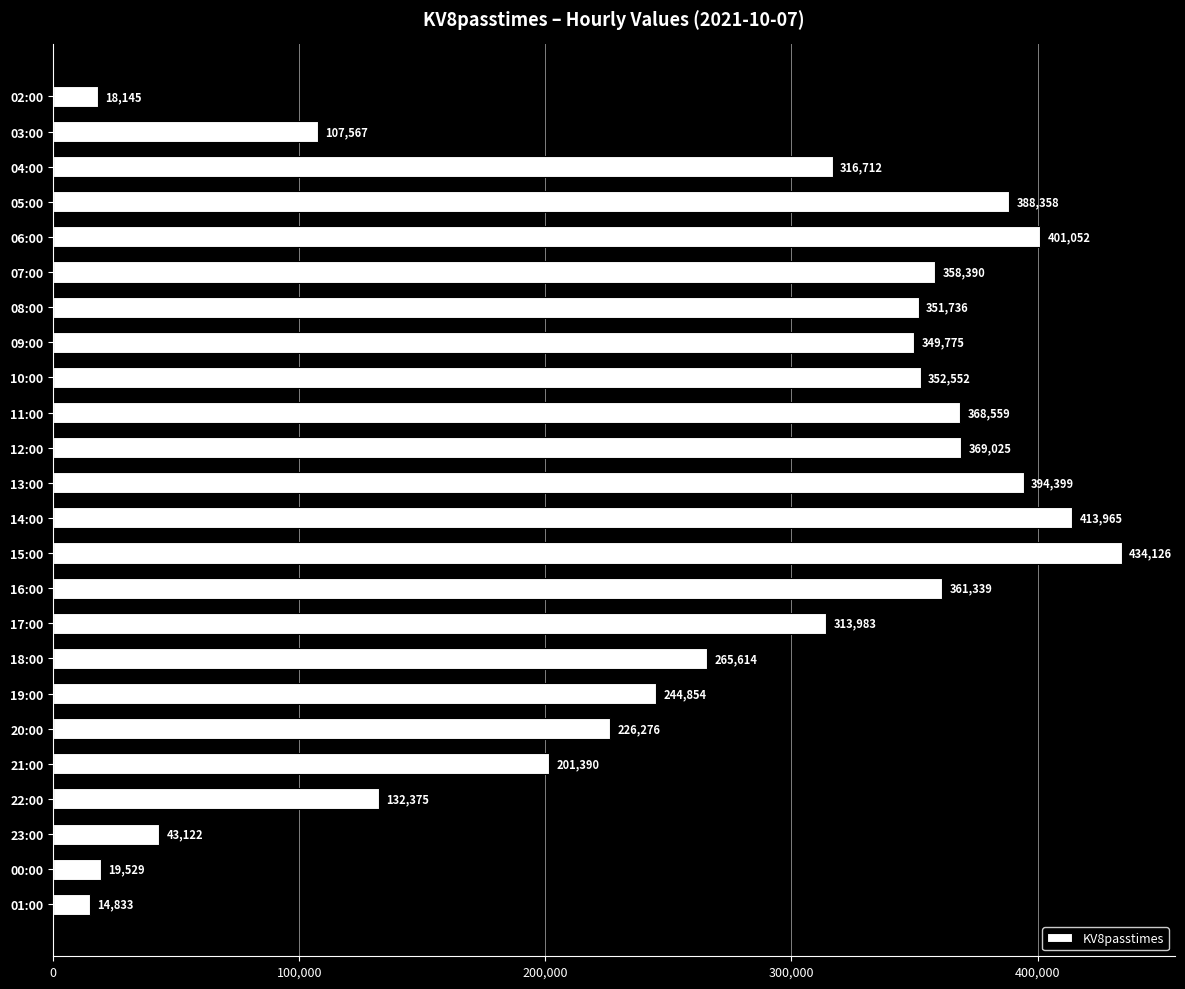

What is the label of the 18th bar from the top?

19:00